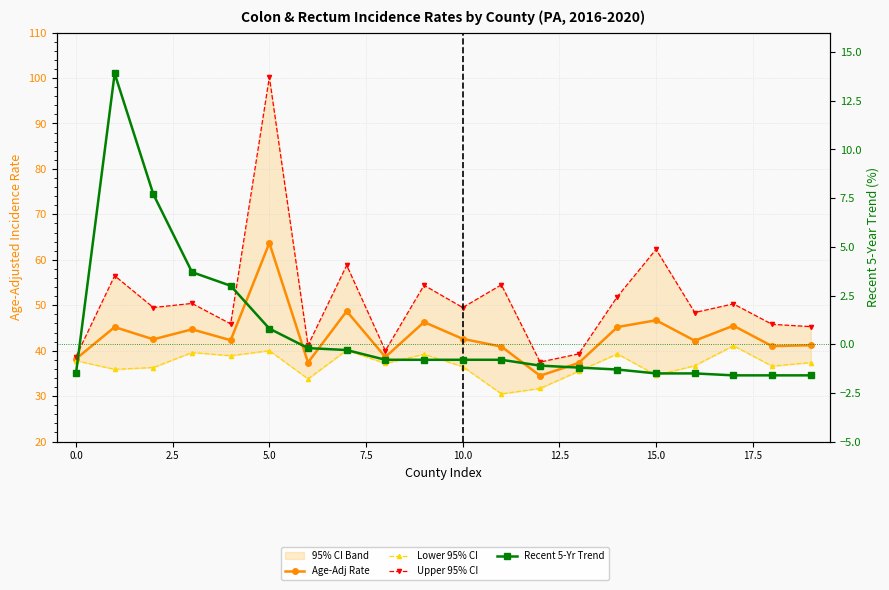

In Upper 95% CI, how many points are lower than both neighbors (excluding endpoints)?

7